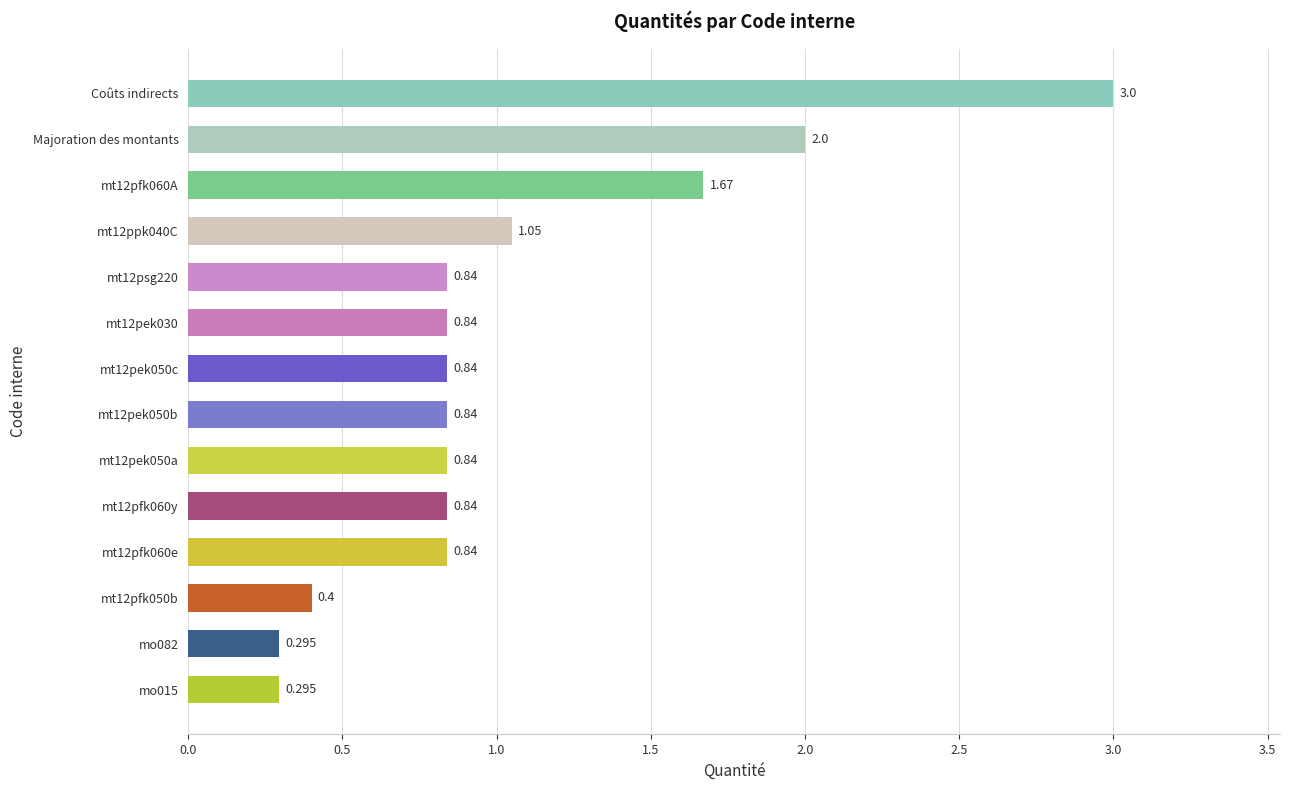

Which has a higher value, Majoration des montants or mo015?

Majoration des montants